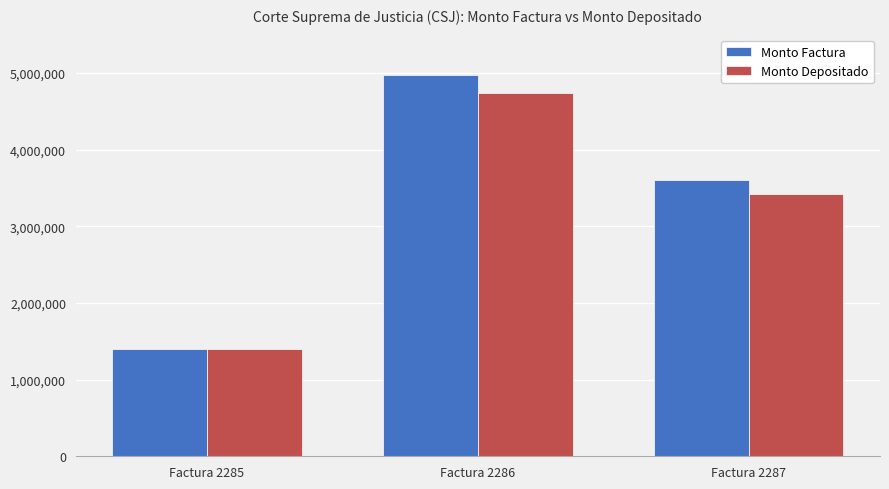

At which category is the sum across all series the highest?

Factura 2286